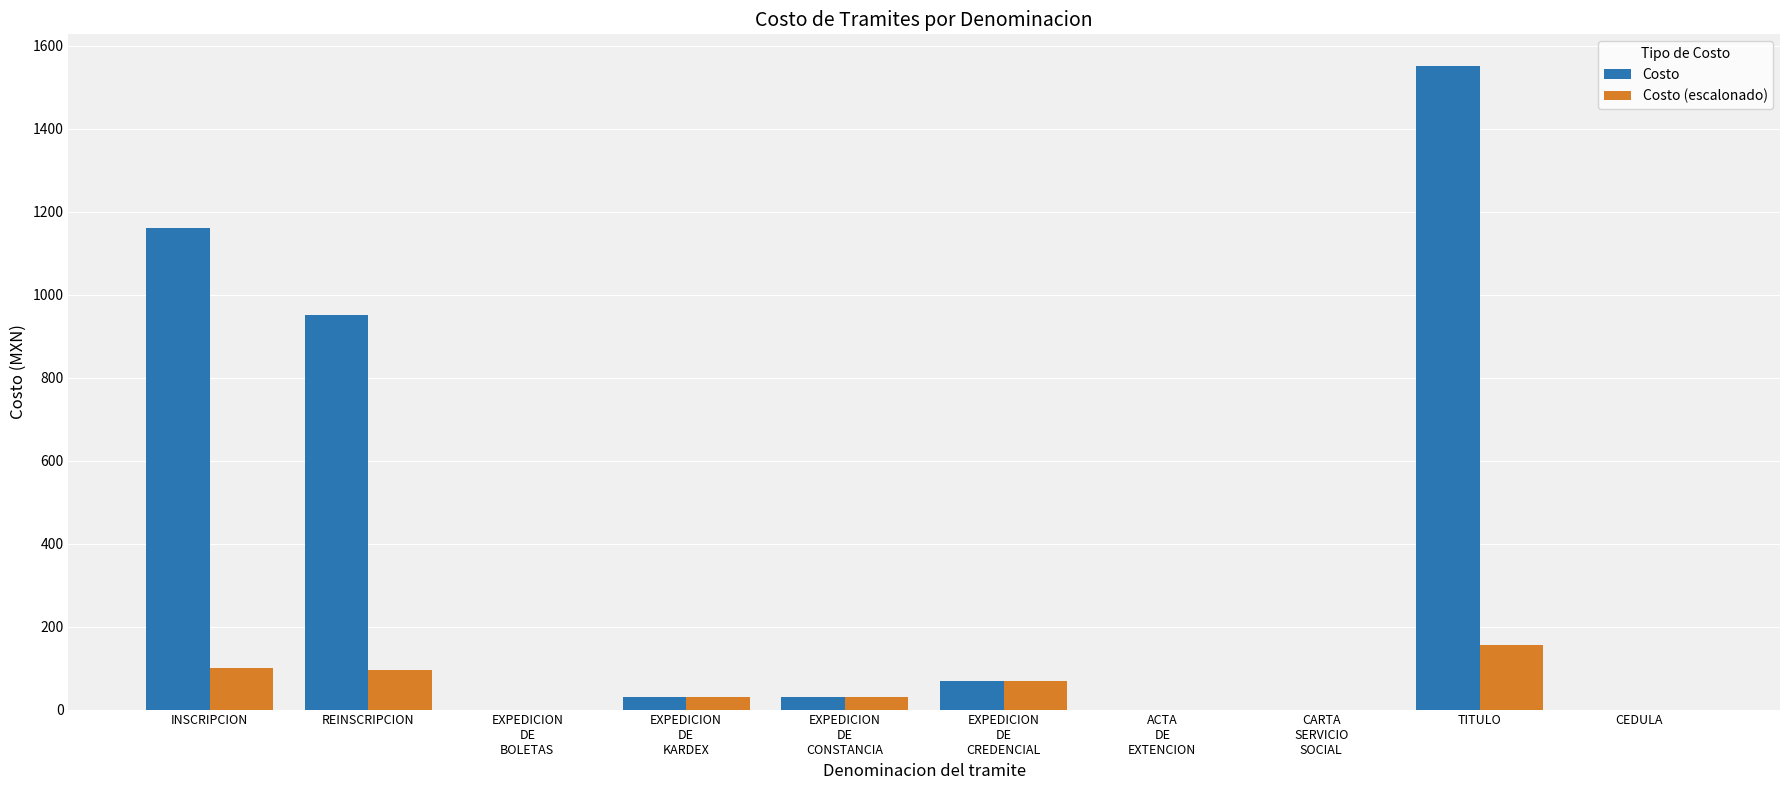

What is the highest value of the Costo (escalonado) series?

155